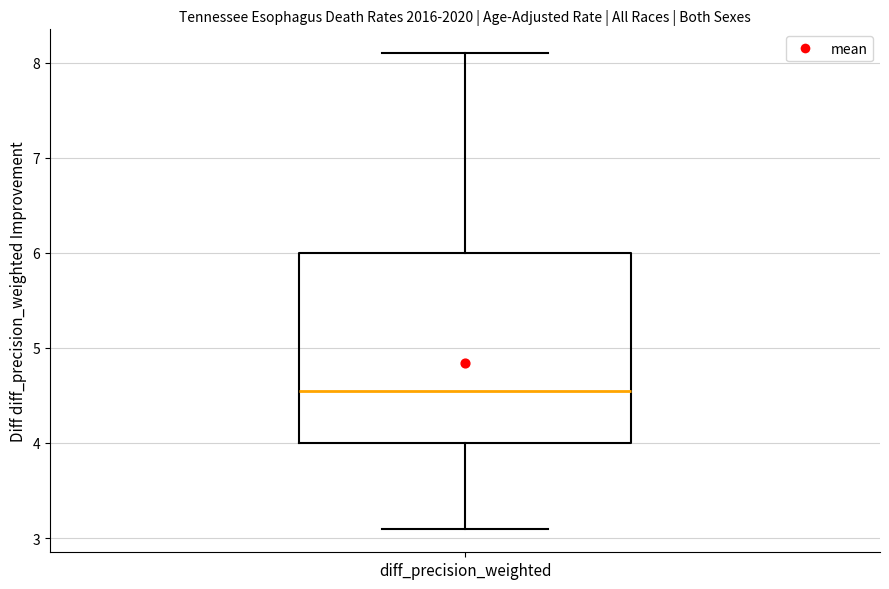

Where does the lower whisker of the box for diff_precision_weighted end on the y-axis? The values are not printed on the chart, so give them approximately, as read against the axis.

3.1